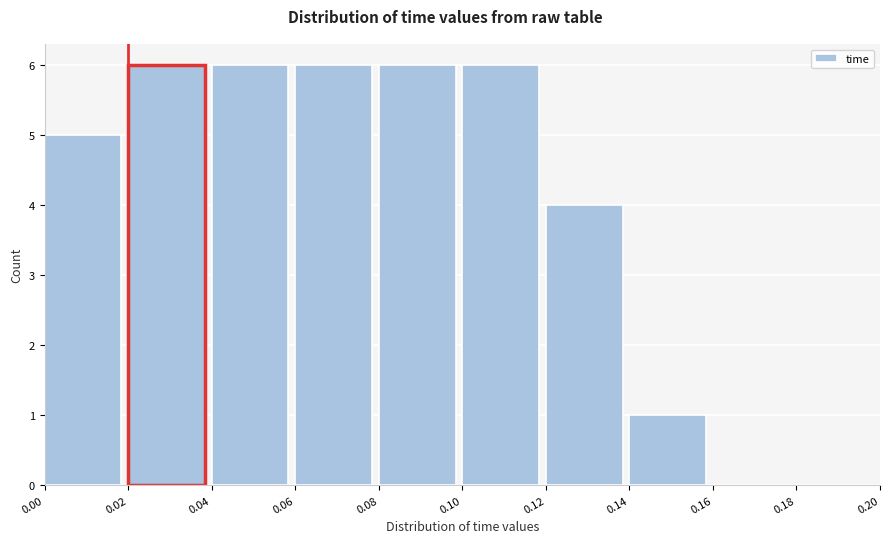

Reading left to right, list every bar in this chart as the range it spans on the x-axis followed by its height. The values are not printed on the chart, so give them approximately, as read against the axis.

0.00 to 0.02: 5
0.02 to 0.04: 6
0.04 to 0.06: 6
0.06 to 0.08: 6
0.08 to 0.10: 6
0.10 to 0.12: 6
0.12 to 0.14: 4
0.14 to 0.16: 1
0.16 to 0.18: 0
0.18 to 0.20: 0